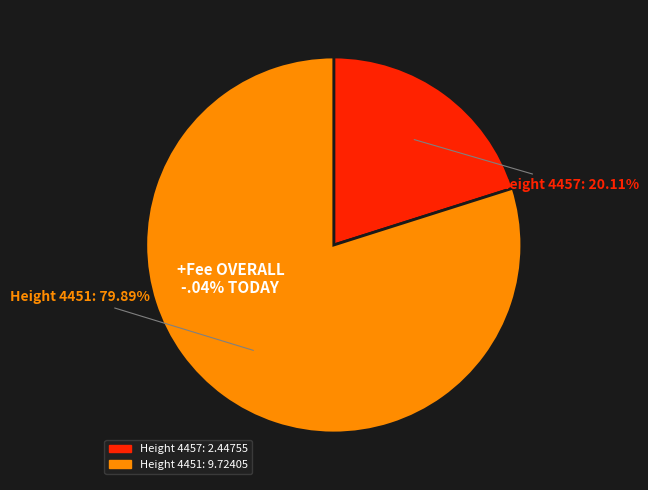

Rank the categories by value from highest to lowest.

Height 4451, Height 4457